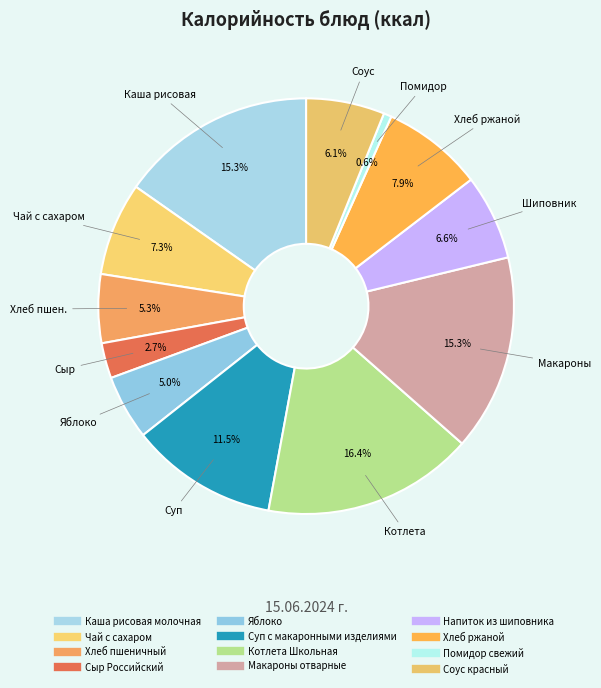

What is the smallest slice in the pie chart?

Помидор свежий